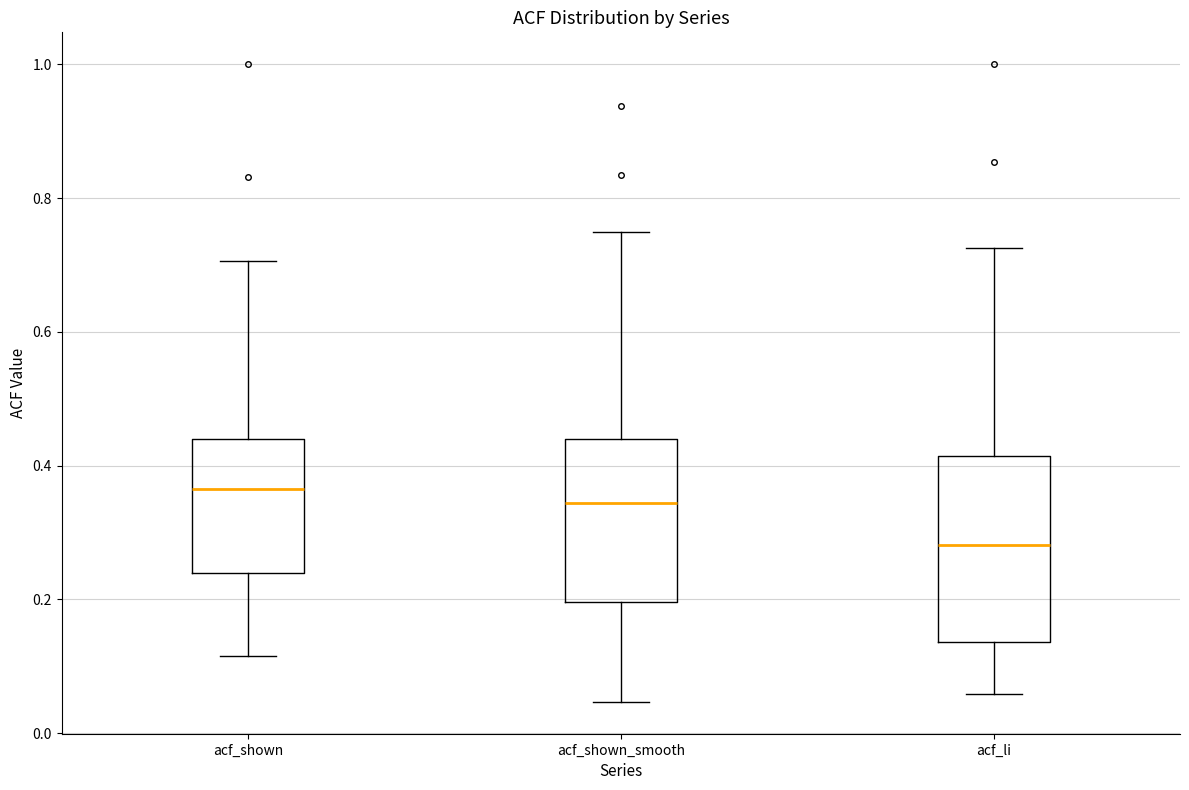

Which box is the tallest, from its lower edge to its upper edge?

acf_li